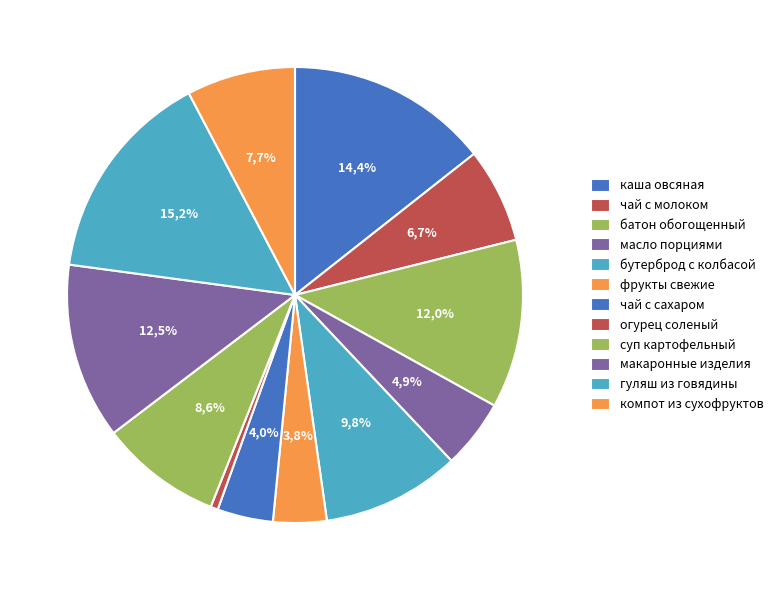

Do каша овсяная and компот из сухофруктов together represent more than half of the pie?

No